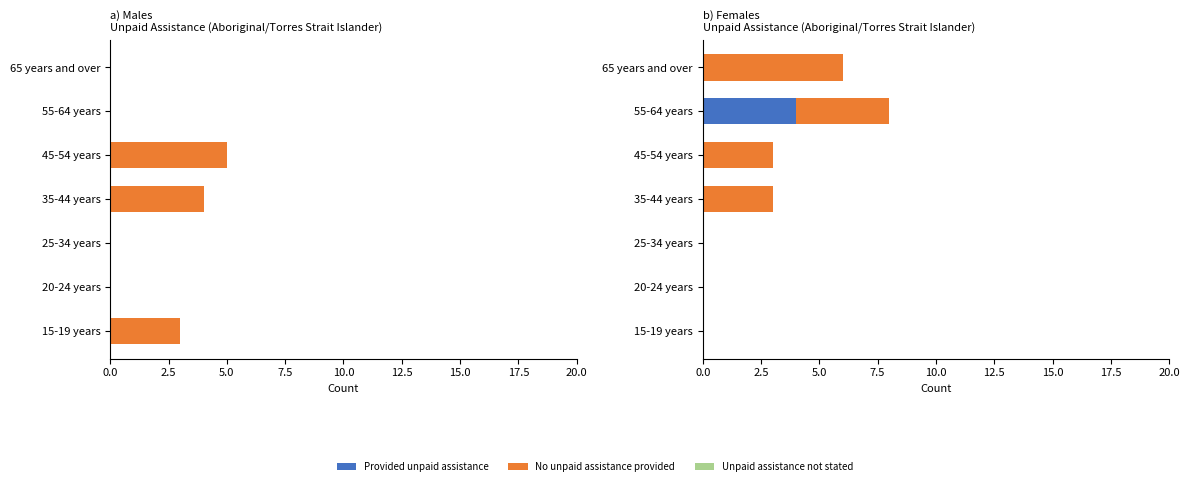

Which series has the largest range (max minus min)?

No unpaid assistance provided